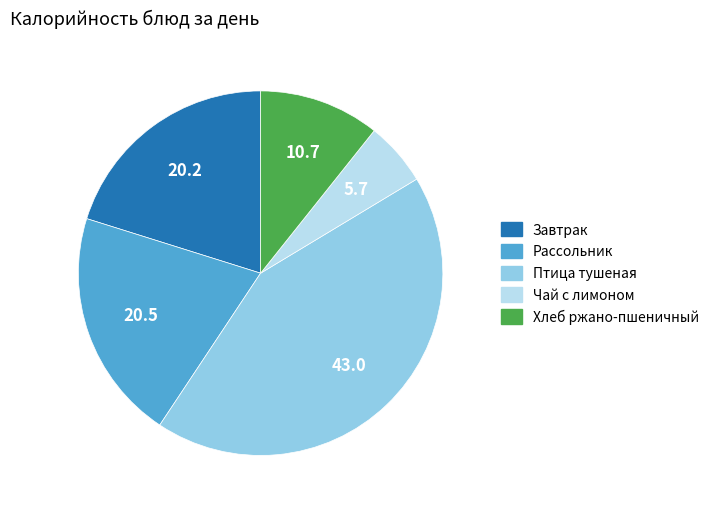

What is the largest slice in the pie chart?

Птица тушеная